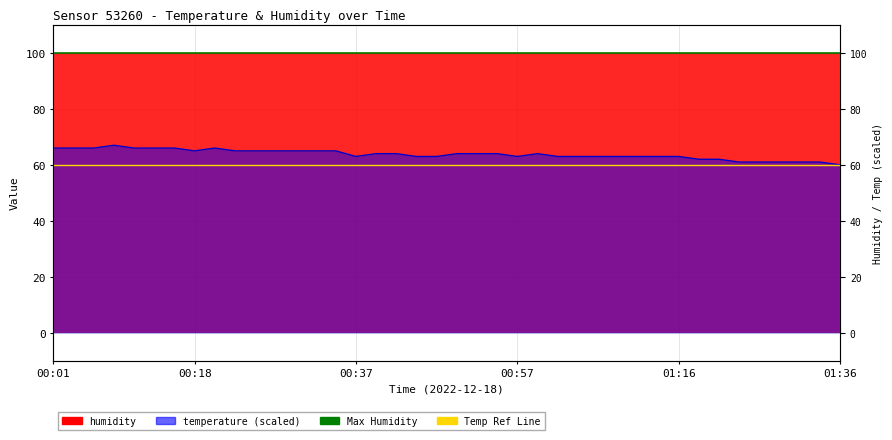

Is it true that Temp Ref Line equals 60.0 at 00:18?

True